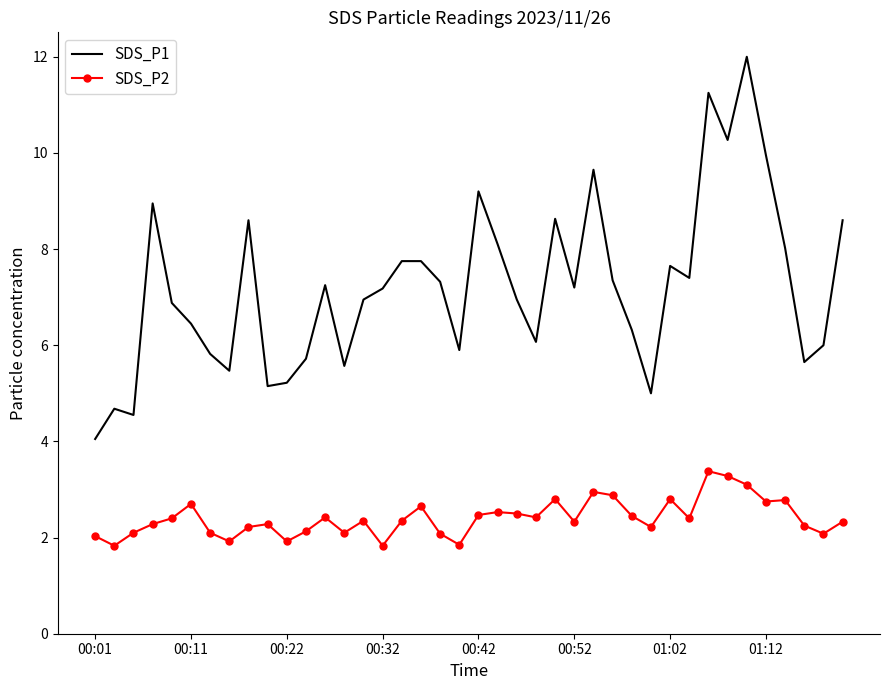

Rank the series by their maximum value, from lowest to highest.

SDS_P2, SDS_P1